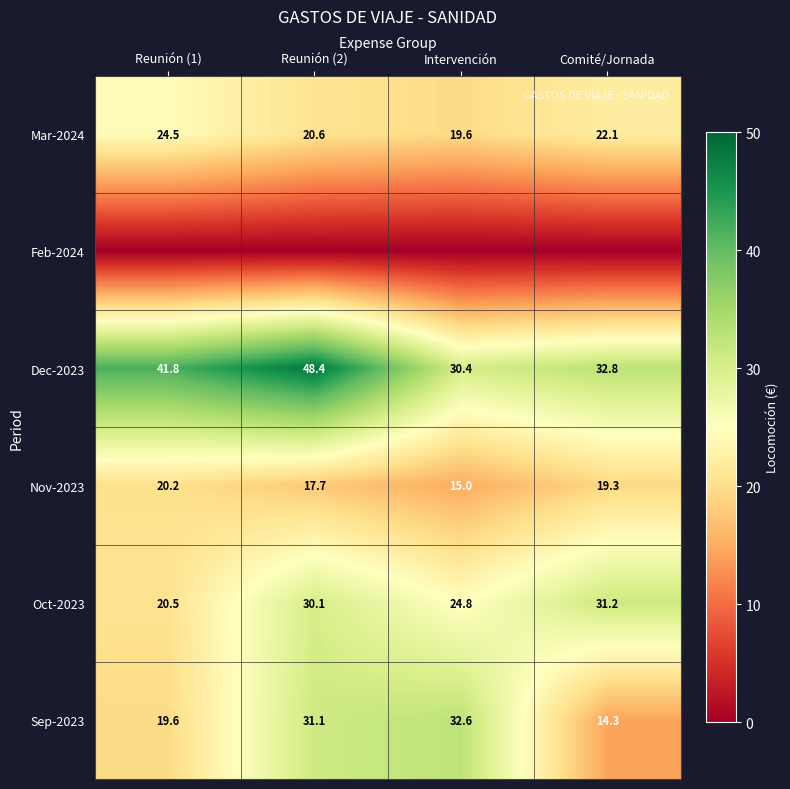

What is the lowest value of the Sep-2023 series?

14.3